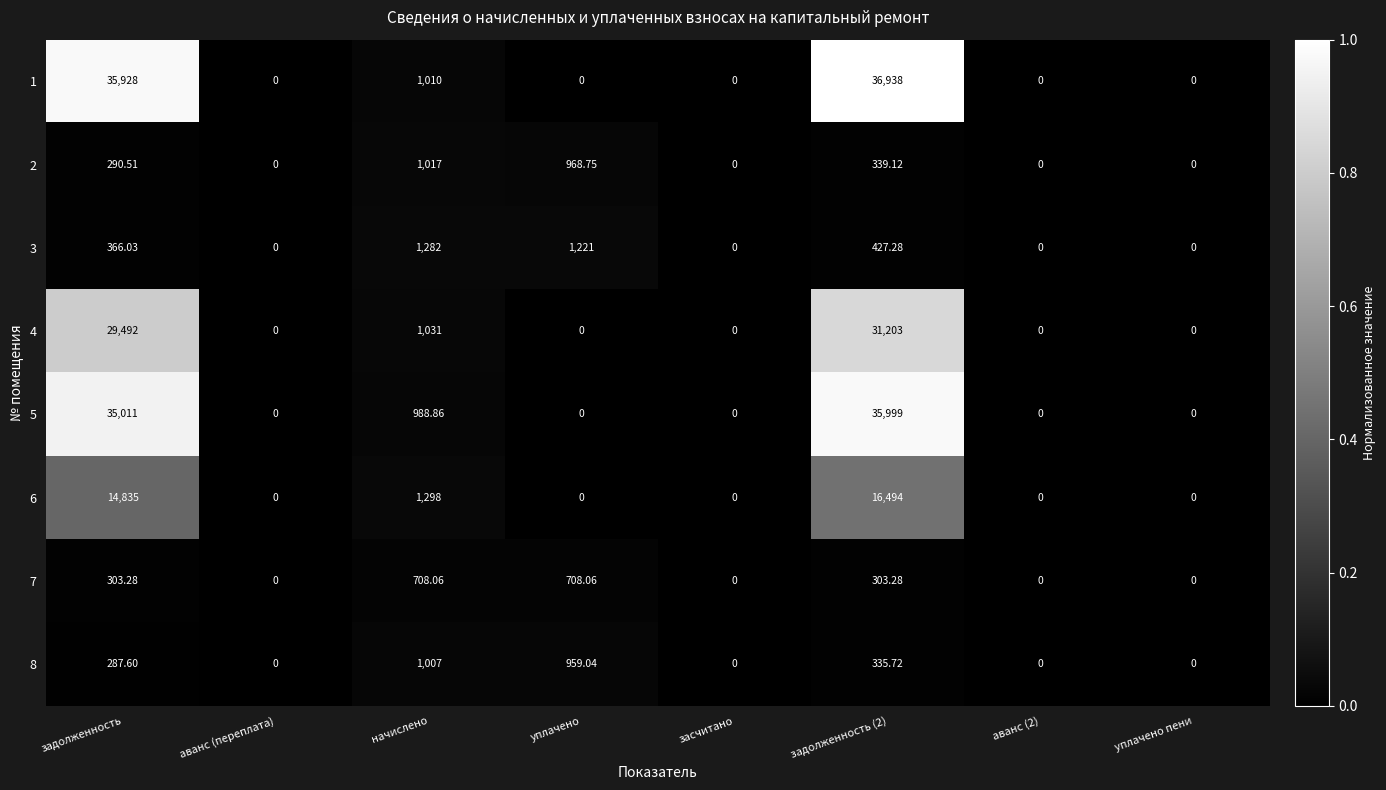

Rank the series by their maximum value, from lowest to highest.

7, 8, 2, 3, 6, 4, 5, 1